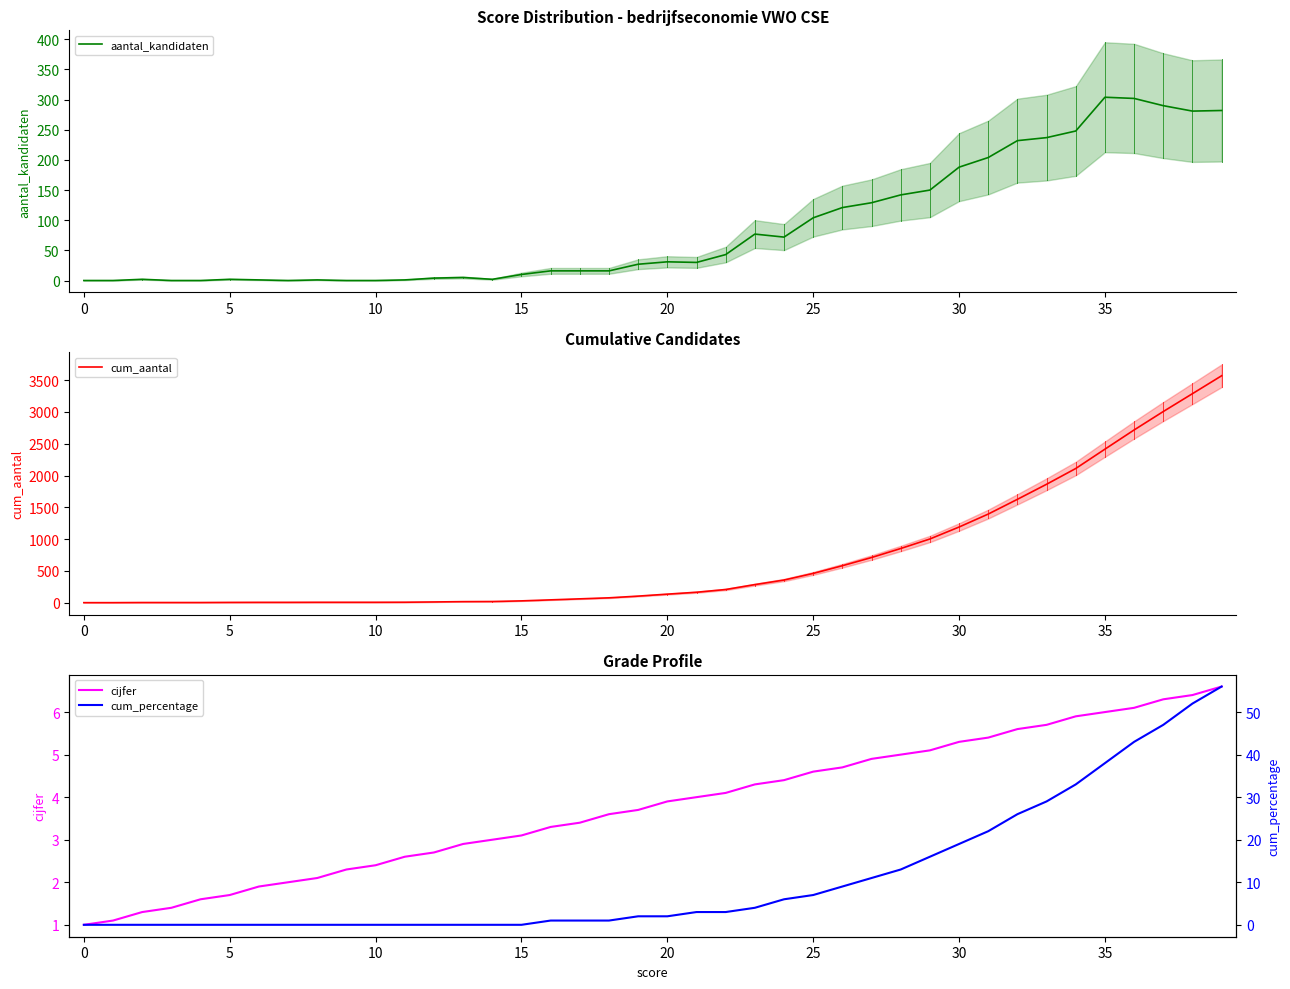

What is the highest value of the aantal_kandidaten series?

304